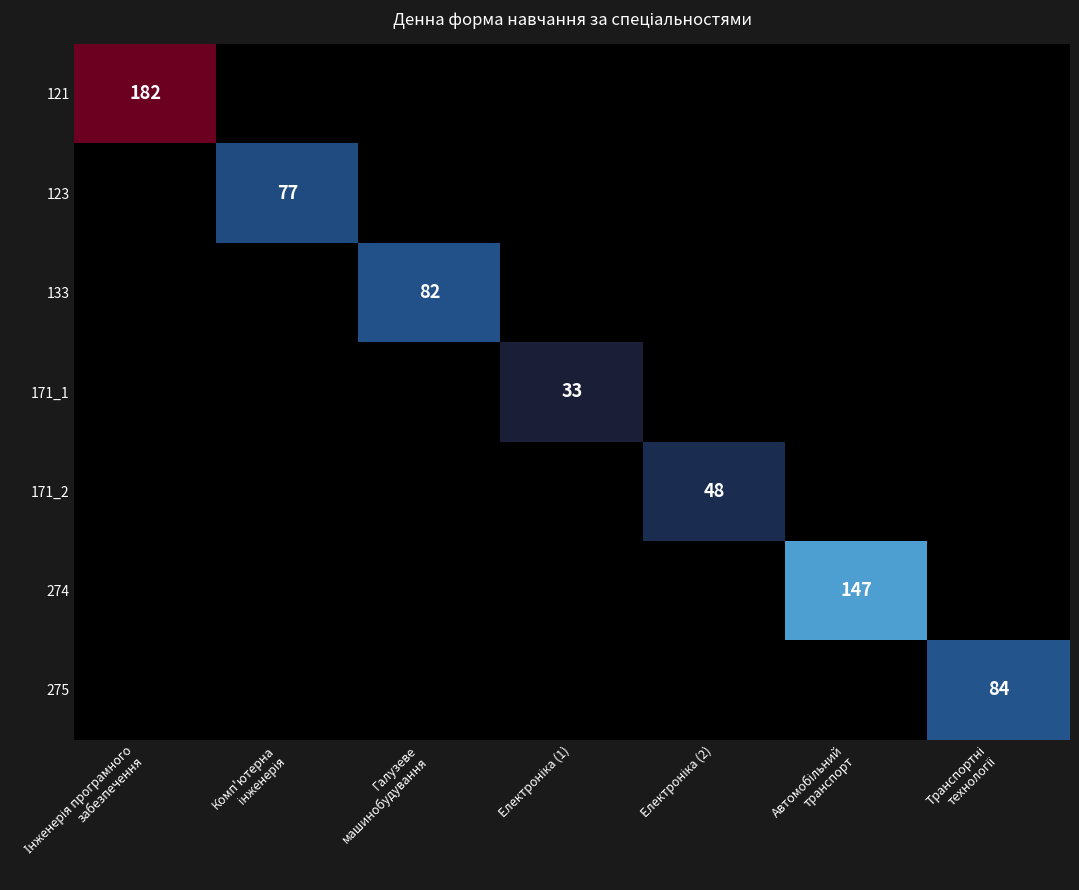

True or false: 275 has a value of 0 at Інженерія програмного забезпечення.

True